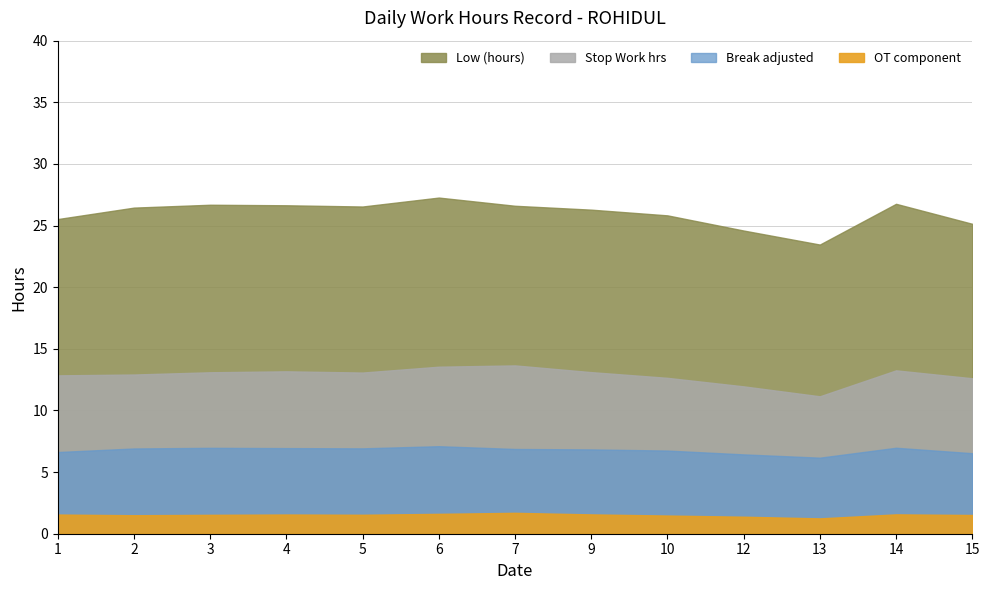

True or false: Low (hours) and OT Start cross at least once.

False